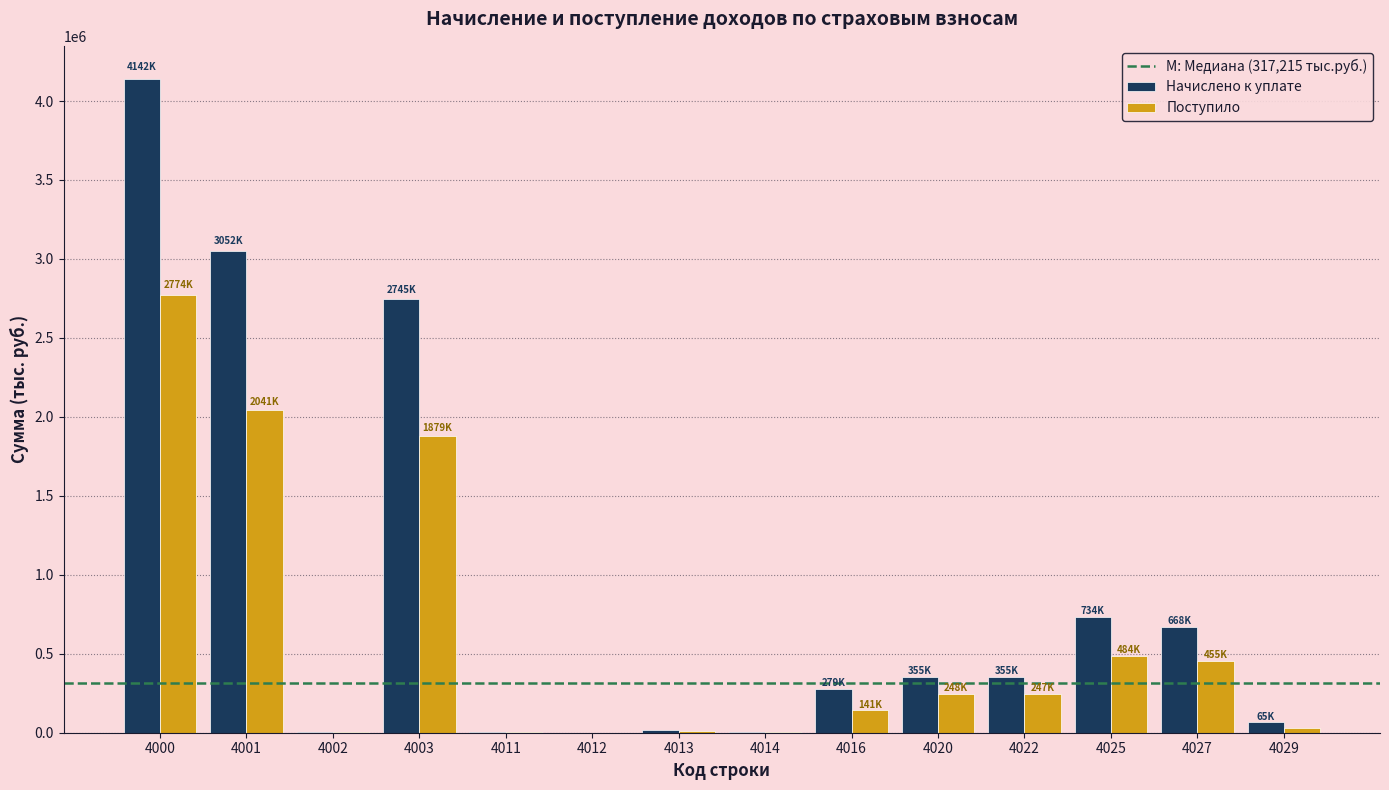

Between 4002 and 4022, which series saw the biggest shift?

Начислено к уплате